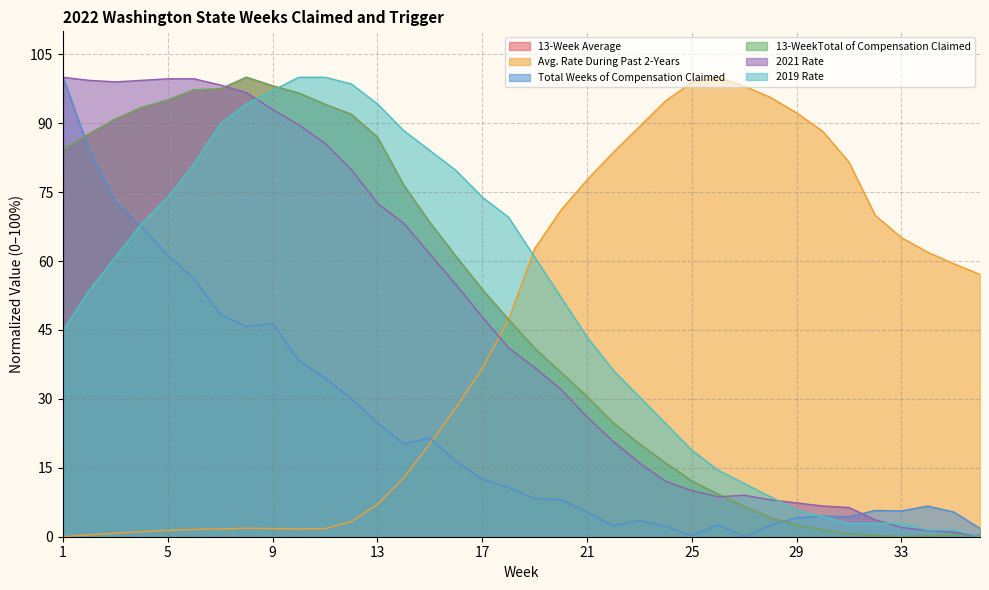

Reading left to right, transcribe all the data shown in this chart.

13-Week Average: 84.4	87.7	90.9	93.4	95.0	97.3	97.4	100.0	98.1	96.6	94.1	91.9	87.0	76.6	68.4	61.0	53.9	47.3	41.0	35.8	30.5	24.8	20.2	16.0	12.1	9.2	6.6	4.1	2.5	1.5	0.7	0.3	0.0	0.2	0.6	0.3
Avg. Rate During Past 2-Years: 0.0	0.4	0.8	1.1	1.4	1.6	1.7	1.8	1.8	1.7	1.8	3.3	7.0	12.8	20.2	28.1	36.6	47.2	62.7	71.0	77.7	83.6	89.3	94.9	98.9	100.0	98.1	95.6	92.3	88.2	81.5	70.0	65.1	61.9	59.4	57.1
Total Weeks of Compensation Claimed: 100.0	84.2	73.0	67.5	61.2	56.2	48.4	45.7	46.4	38.4	34.5	30.1	24.8	20.2	21.5	16.4	12.5	10.7	8.3	8.1	5.4	2.4	3.5	2.3	0.2	2.6	0.0	2.5	4.1	4.5	4.4	5.7	5.6	6.7	5.4	1.8
13-WeekTotal of Compensation Claimed: 84.4	87.7	90.9	93.4	95.0	97.3	97.4	100.0	98.1	96.6	94.1	91.9	87.0	76.6	68.4	61.0	53.9	47.3	41.0	35.8	30.5	24.8	20.2	16.0	12.1	9.2	6.6	4.1	2.5	1.5	0.7	0.3	0.0	0.2	0.6	0.3
2021 Rate: 100.0	99.3	99.0	99.3	99.7	99.7	98.3	96.7	93.0	89.6	85.6	79.9	72.6	68.2	61.5	54.8	47.8	41.1	36.8	32.1	26.1	20.7	16.1	12.0	10.0	8.7	9.0	8.0	7.4	6.7	6.4	3.7	2.0	1.3	1.0	0.0
2019 Rate: 44.9	53.6	60.9	68.1	73.9	81.2	89.9	94.2	97.1	100.0	100.0	98.6	94.2	88.4	84.1	79.7	73.9	69.6	60.9	52.2	43.5	36.2	30.4	24.6	18.8	14.5	11.6	8.7	5.8	4.3	2.9	2.9	2.9	1.4	1.4	0.0